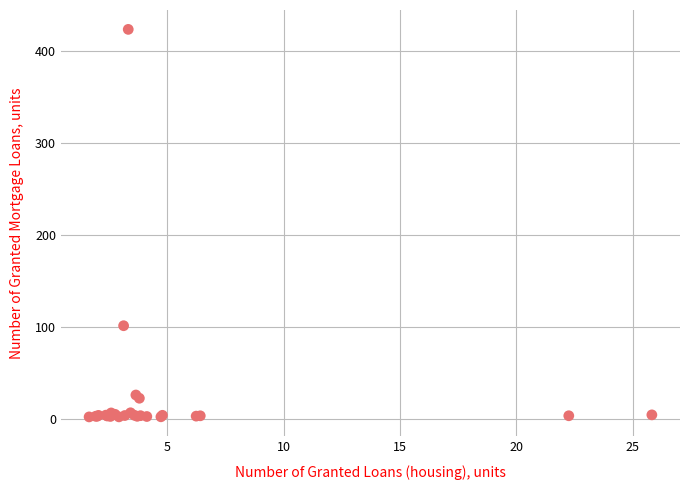

What Y value in the scatter plot is closest to 212?

101.1